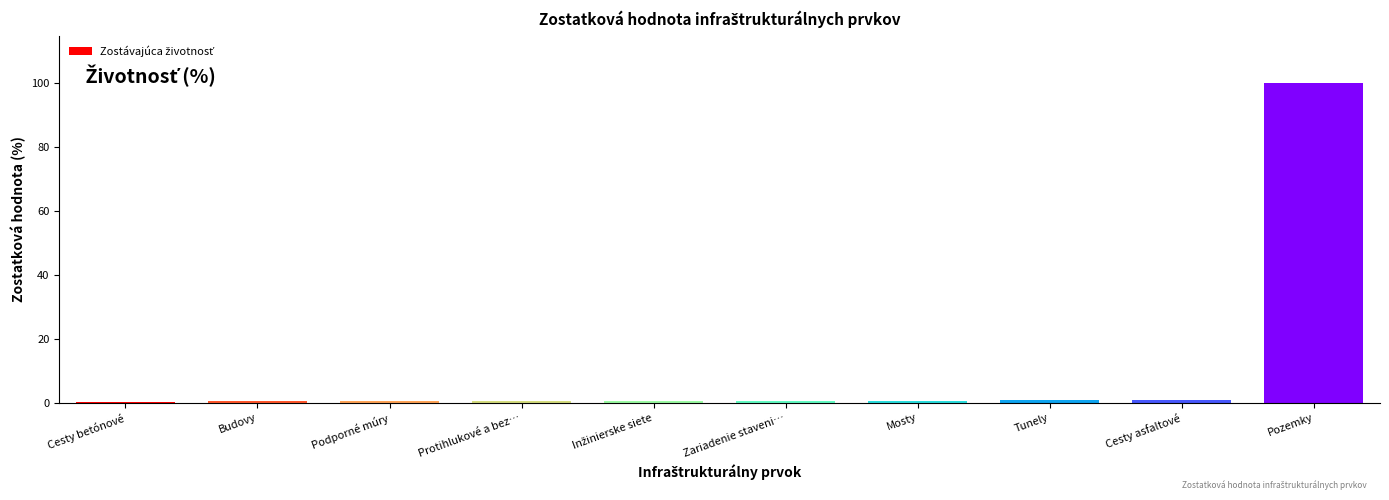

Which label corresponds to the largest value in the chart?

Pozemky